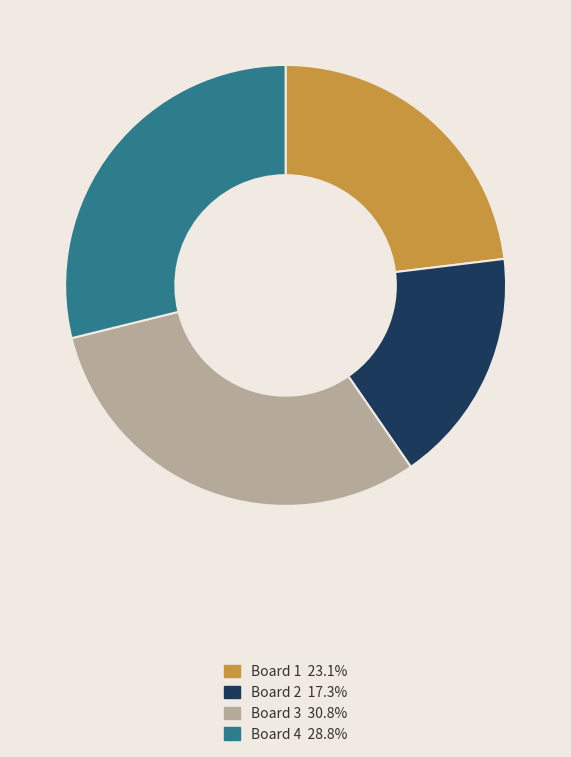

Is the sum of Board 2 17.3% and Board 4 28.8% greater than half?

No